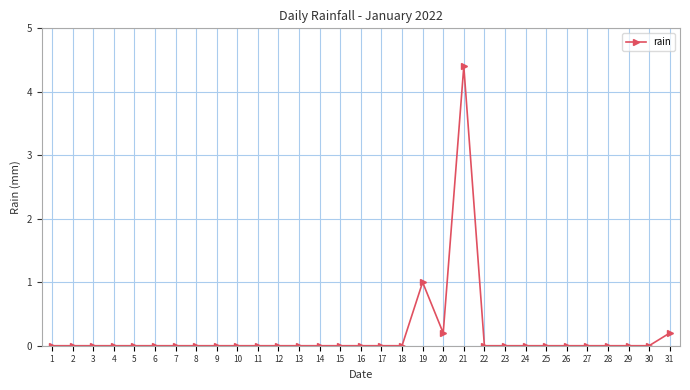

The chart shows a value of 0.0 at 23. True or false?

True